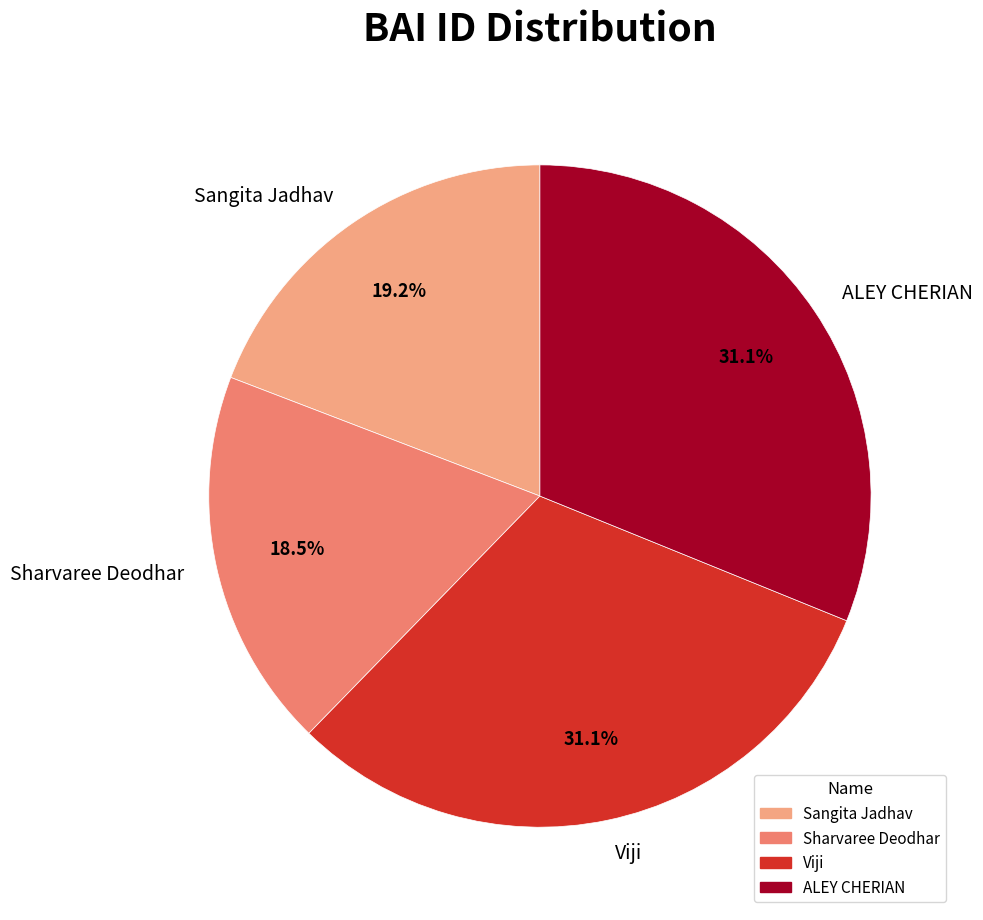

To the nearest percent, what portion does Viji represent?

31%